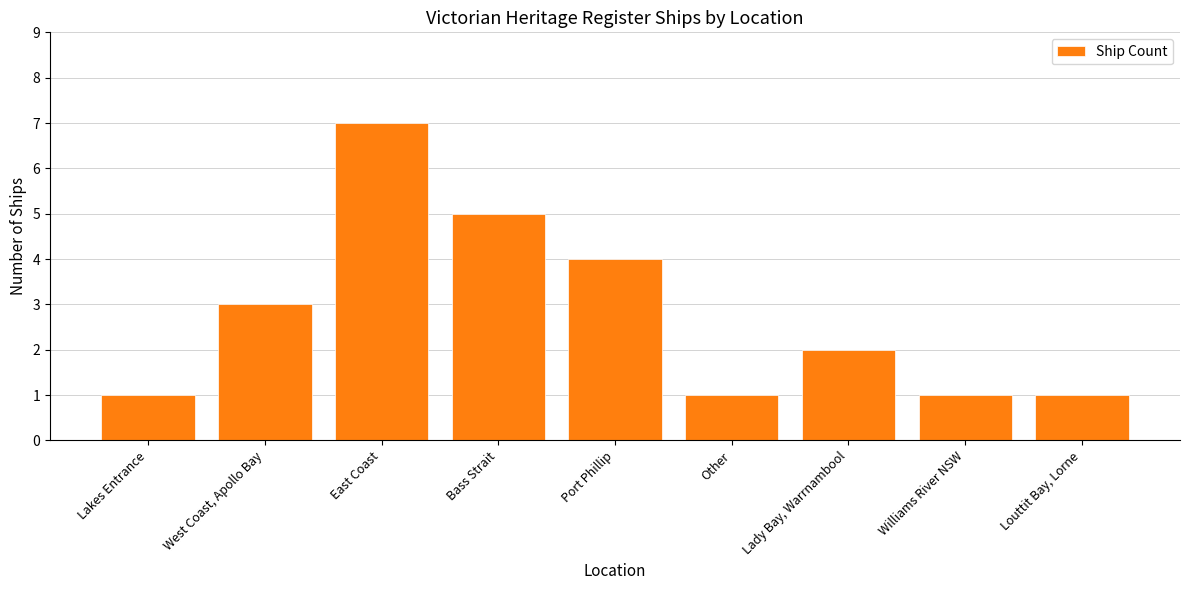

How many bars are there in total?

9